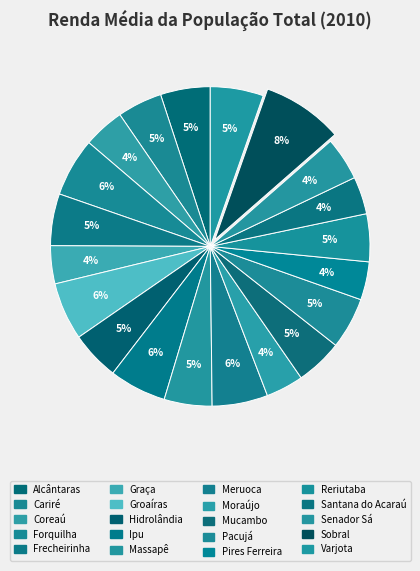

What is the total percentage of Sobral and Pacujá?

13.4%